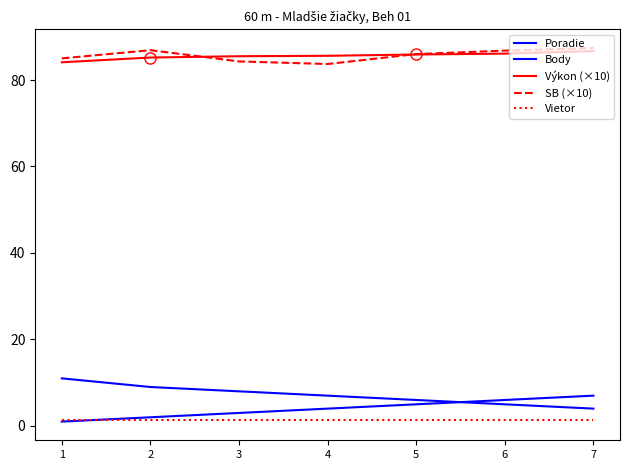

At which category does the chart reach its minimum across all series?

1